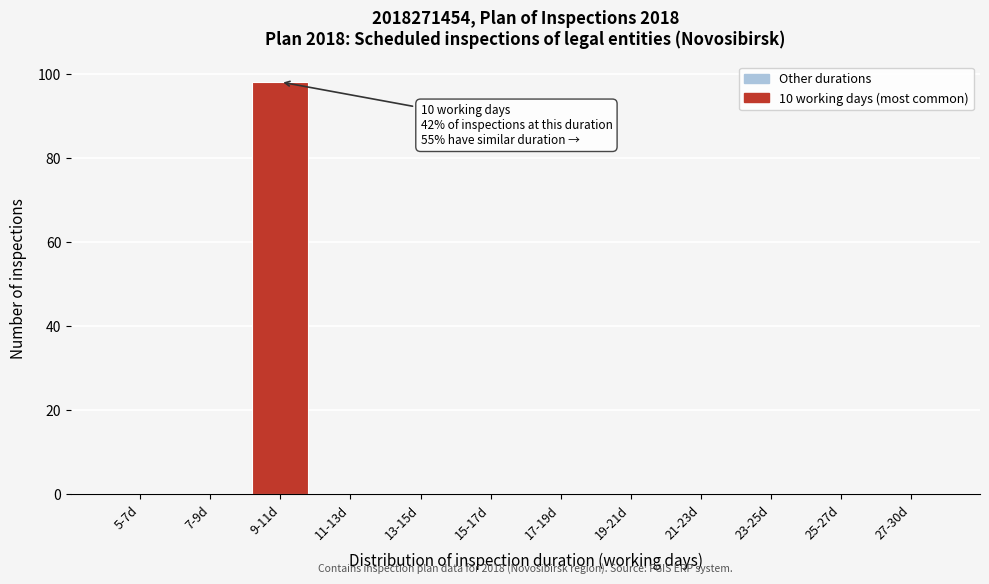

Reading right to left, extract all data points from this chart.

27-30d=0	25-27d=0	23-25d=0	21-23d=0	19-21d=0	17-19d=0	15-17d=0	13-15d=0	11-13d=0	9-11d=98	7-9d=0	5-7d=0